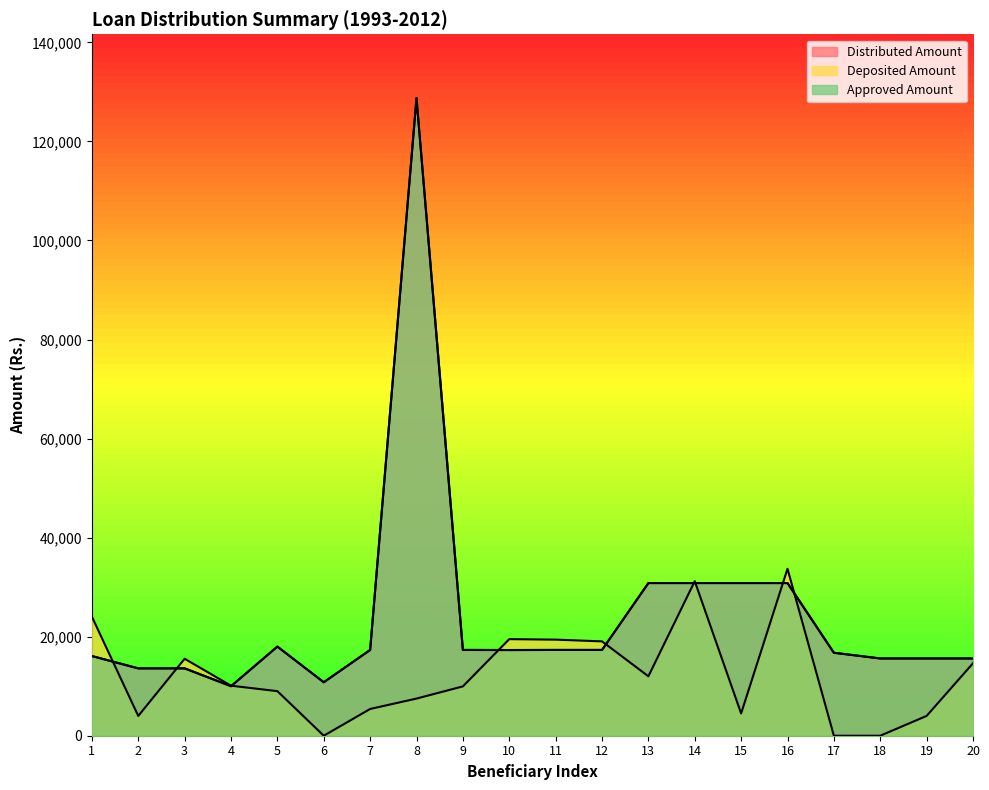

How many categories are shown in the chart?

20